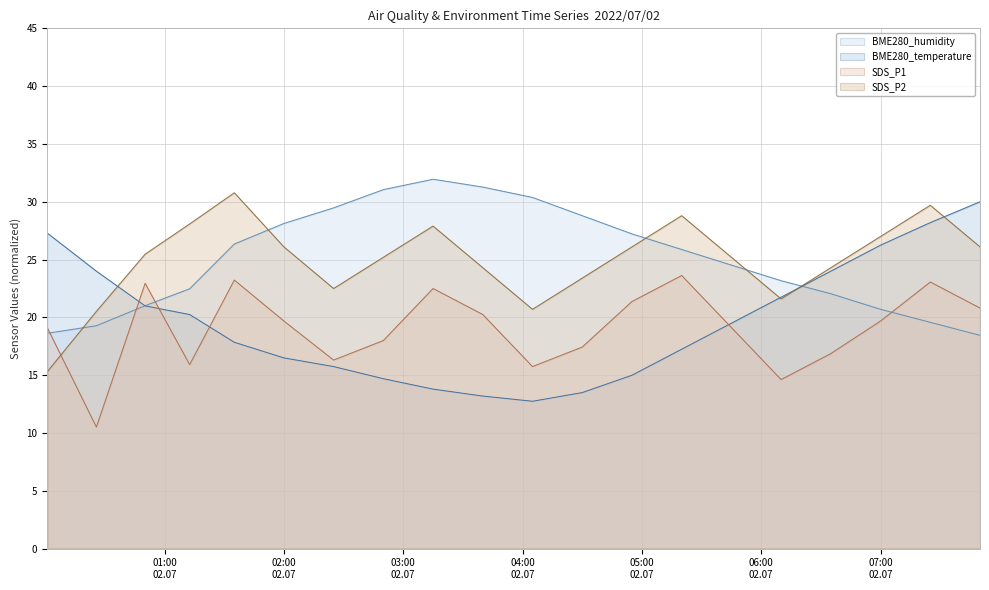

What is the maximum value shown in the chart?

32.0